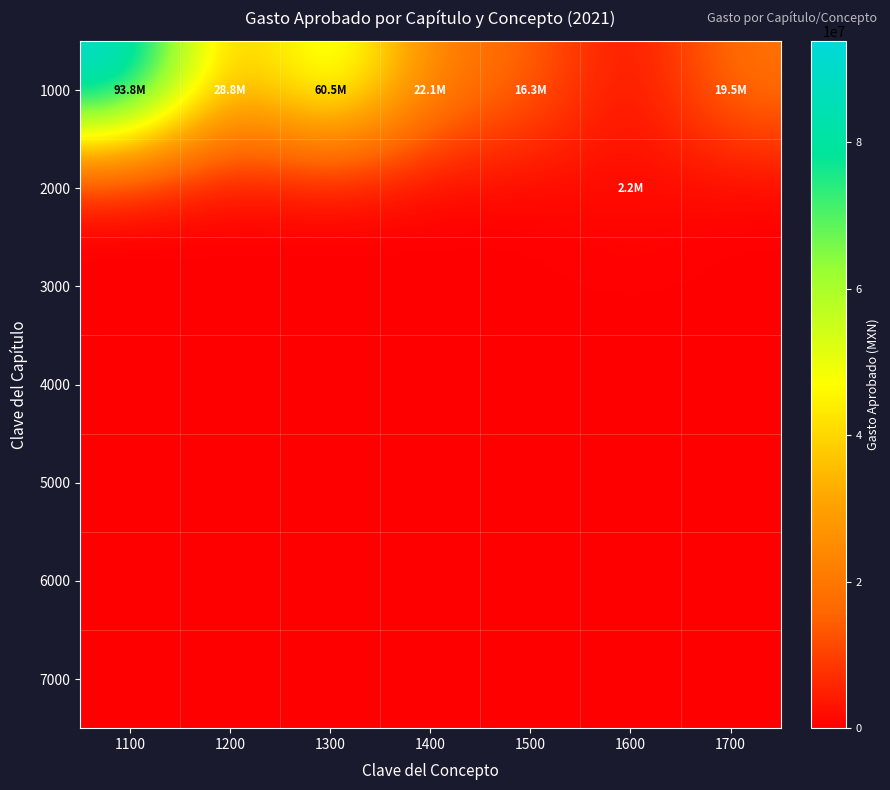

At which category is the sum across all series the highest?

1100